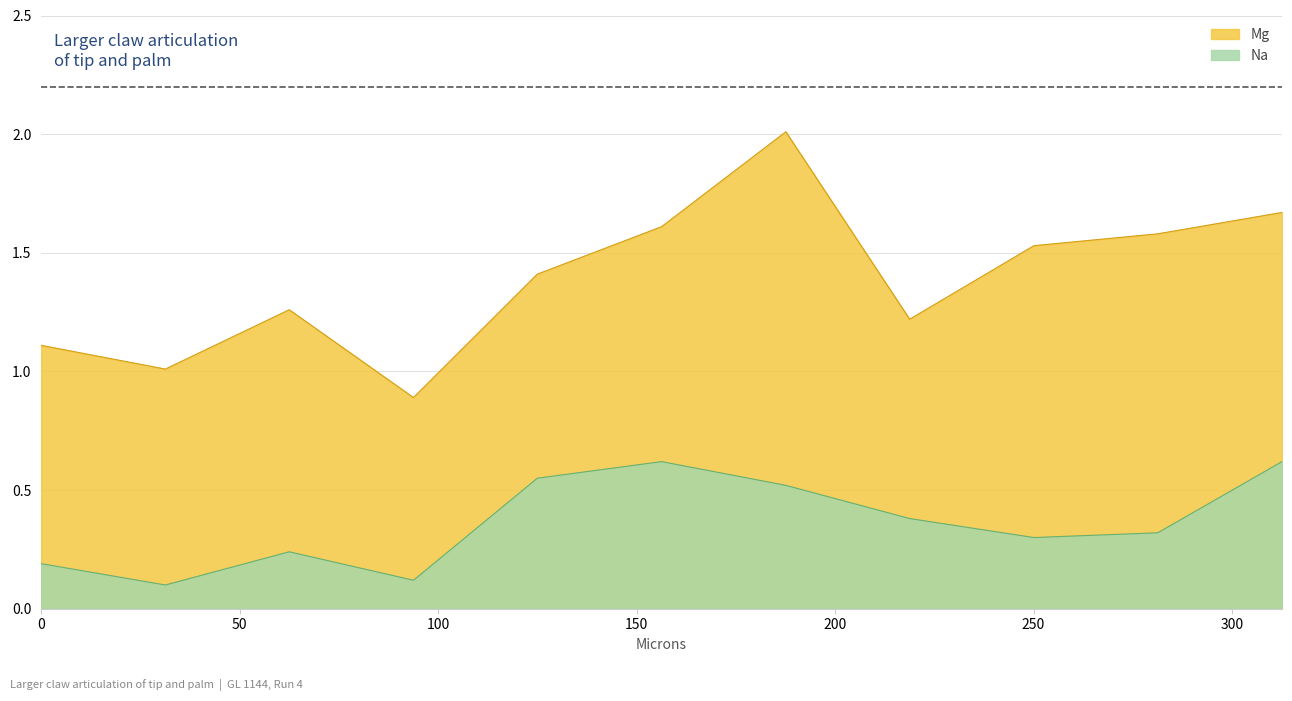

Rank the categories by Mg value from highest to lowest.

187.6, 312.6, 156.3, 281.3, 250.1, 125, 62.5, 218.8, 0, 31.3, 93.8